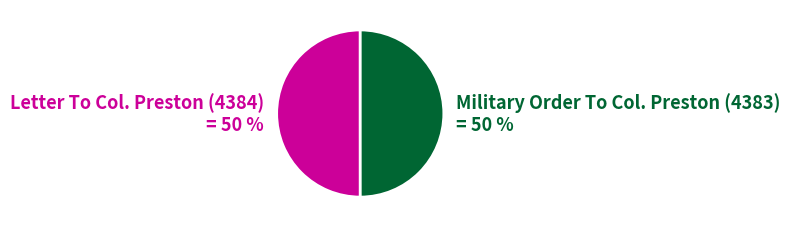

Combined, do Military Order To Col. Preston (4383) = 50 % and Letter To Col. Preston (4384) = 50 % account for over 50%?

Yes